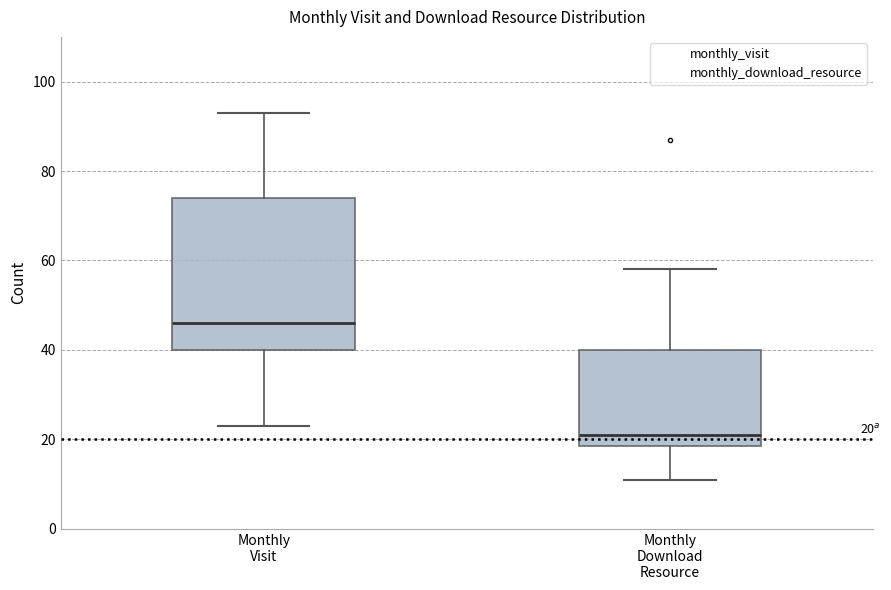

Which box has the lowest median line?

Monthly Download Resource